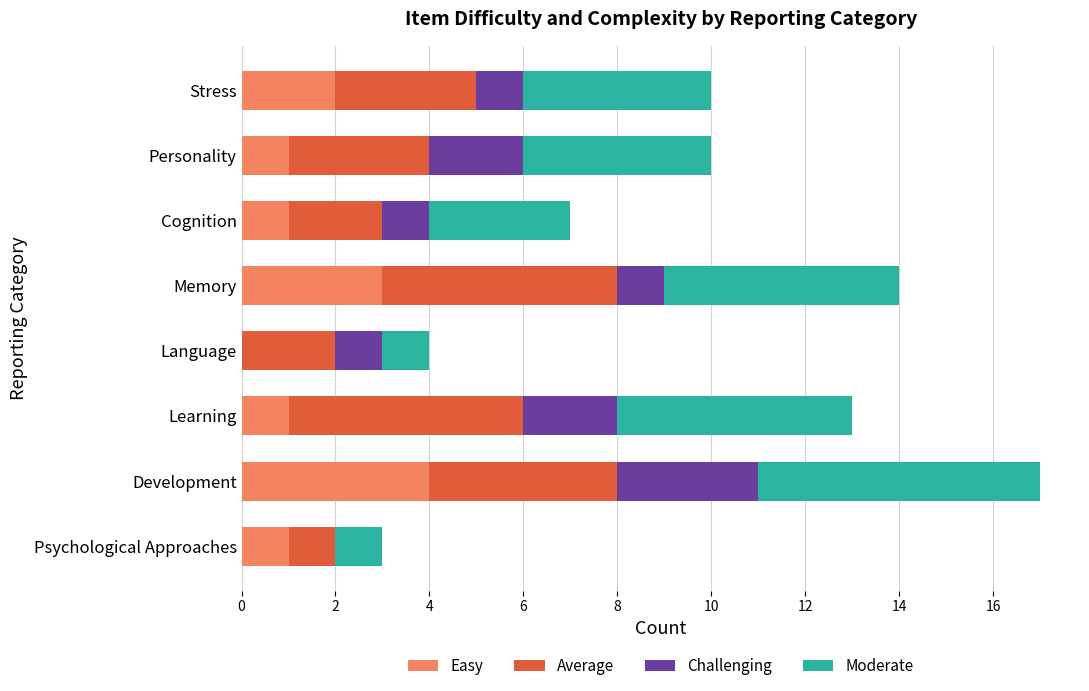

What is the sum of the Easy values at Stress and Memory?

5